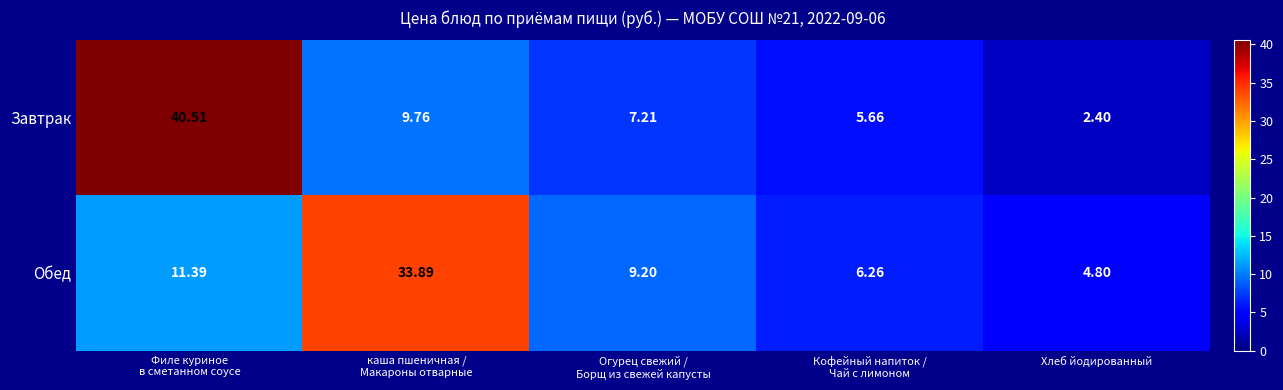

At how many categories does at least one series exceed 12?

2